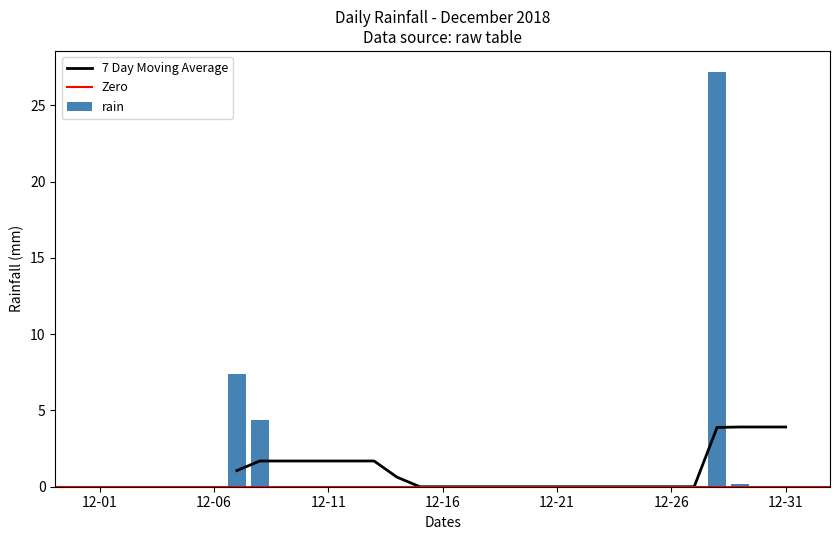

Reading left to right, transcribe all the data shown in this chart.

0.0	0.0	0.0	0.0	0.0	0.0	7.4	4.4	0.0	0.0	0.0	0.0	0.0	0.0	0.0	0.0	0.0	0.0	0.0	0.0	0.0	0.0	0.0	0.0	0.0	0.0	0.0	27.2	0.2	0.0	0.0